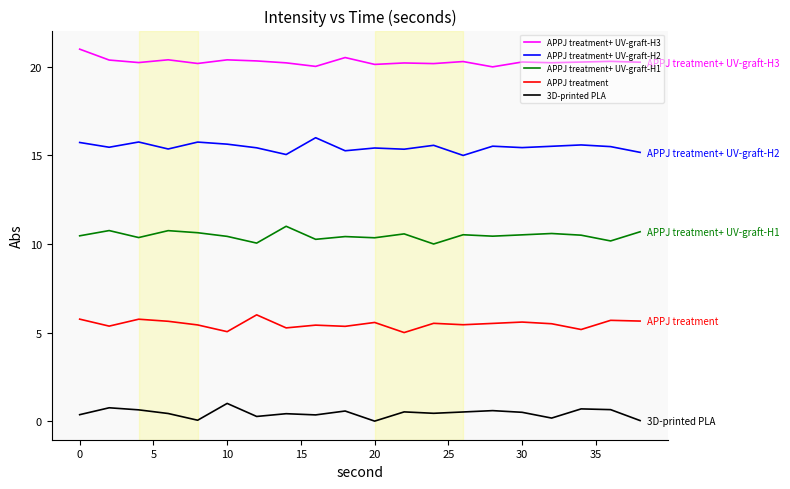

What is the difference between the maximum and minimum values in the APPJ treatment+ UV-graft-H3 series?

1.0